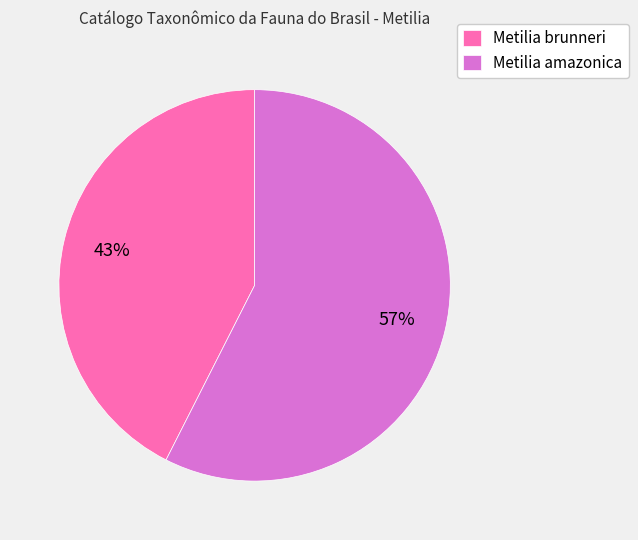

Is there any slice that represents more than half of the pie?

Yes